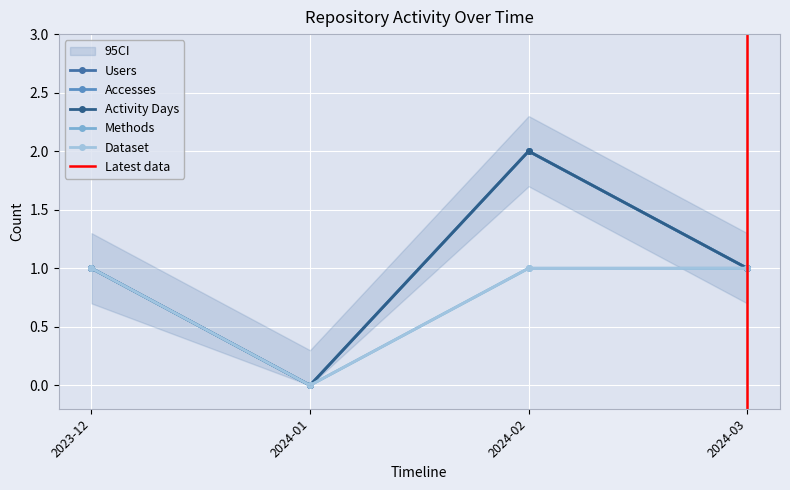

Where is Activity Days nearest to the value 1?

2023-12